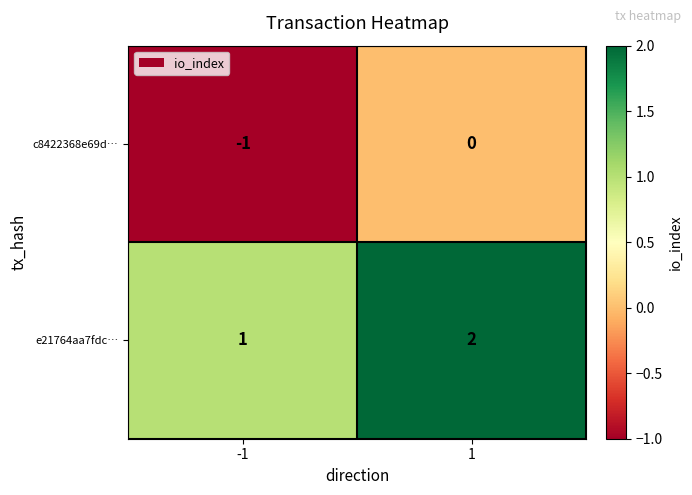

List the series in order of their peak value, highest first.

e21764aa7fdc…, c8422368e69d…